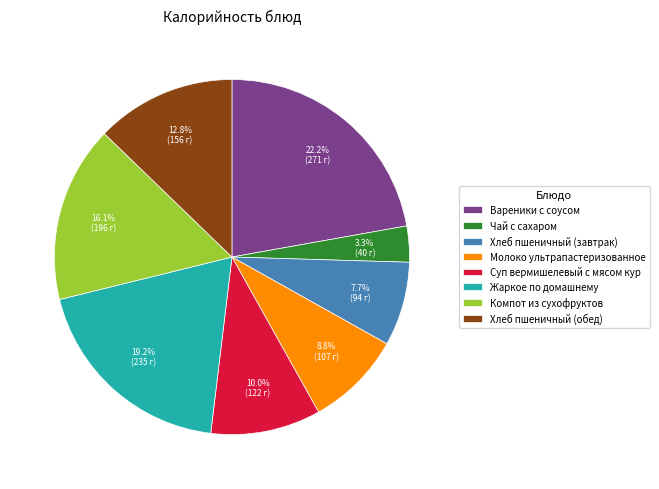

To the nearest percent, what portion does Молоко ультрапастеризованное represent?

9%